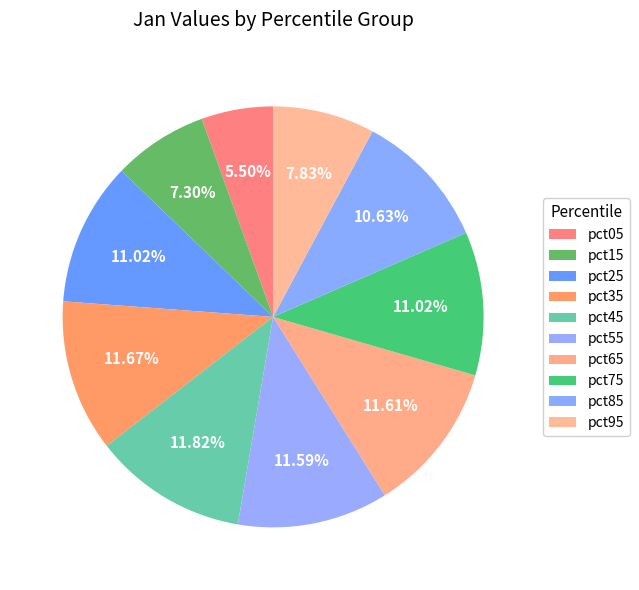

Between pct65 and pct85, which is larger?

pct65